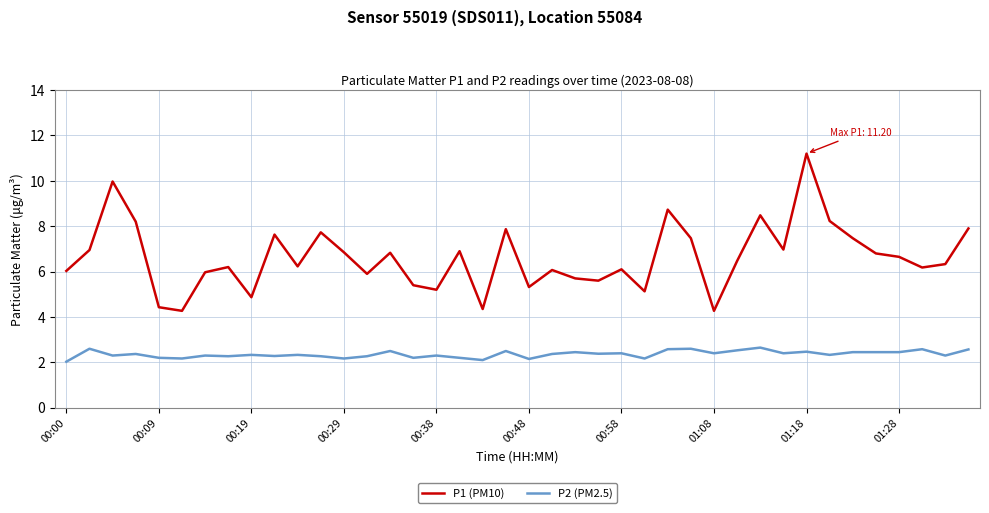

What is the difference between the maximum and minimum values in the P2 (PM2.5) series?

0.6